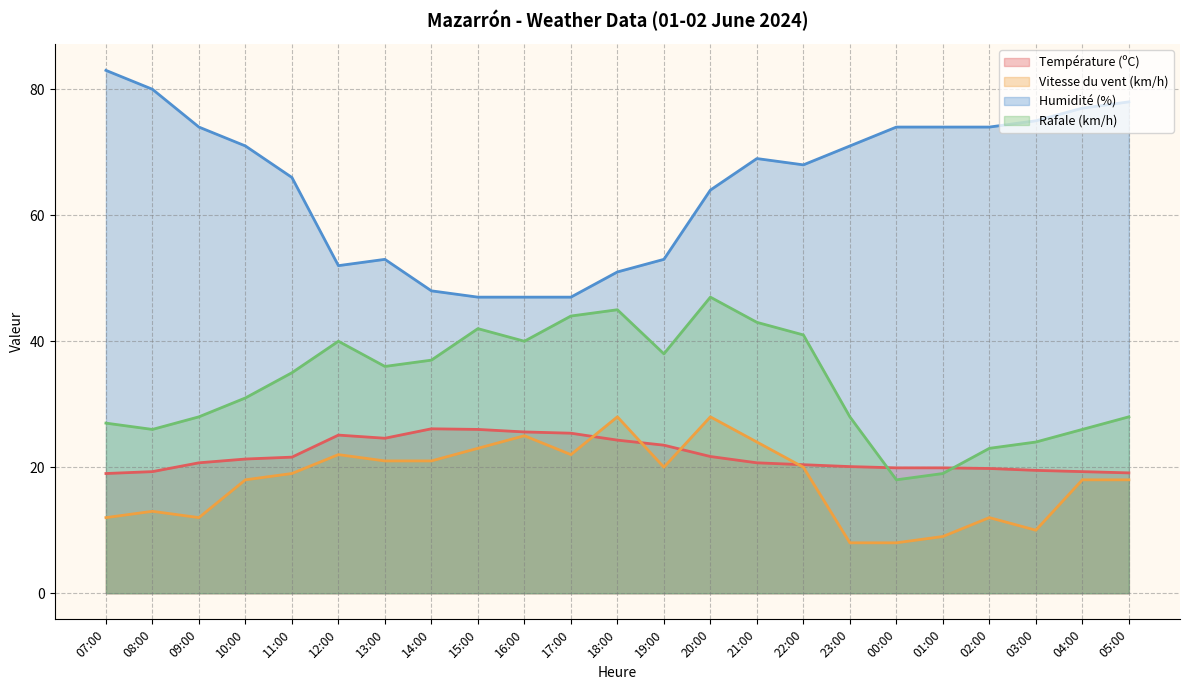

True or false: Vitesse du vent (km/h) and Rafale (km/h) intersect in this chart.

False